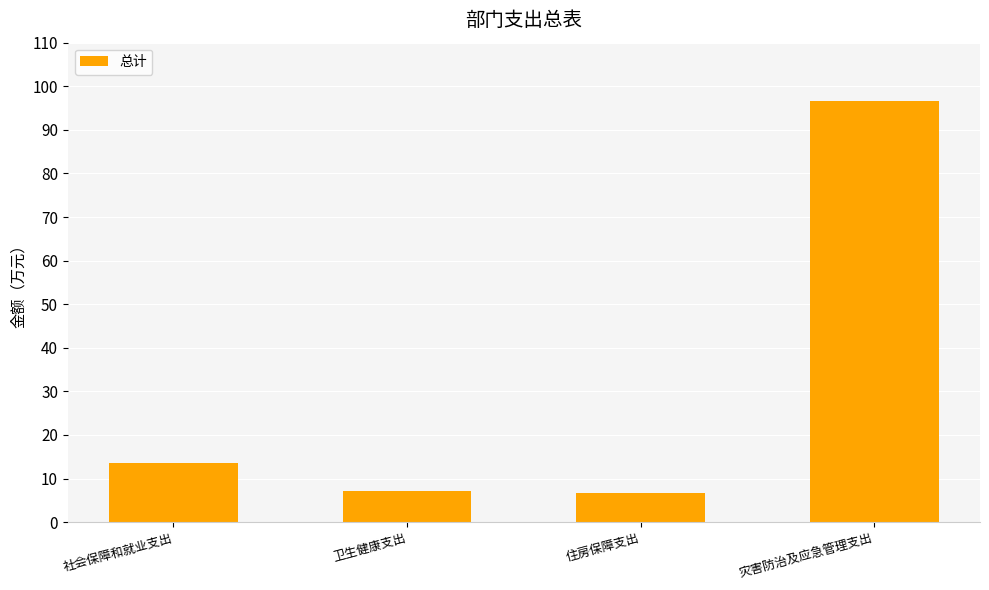

Which has a higher value, 灾害防治及应急管理支出 or 住房保障支出?

灾害防治及应急管理支出